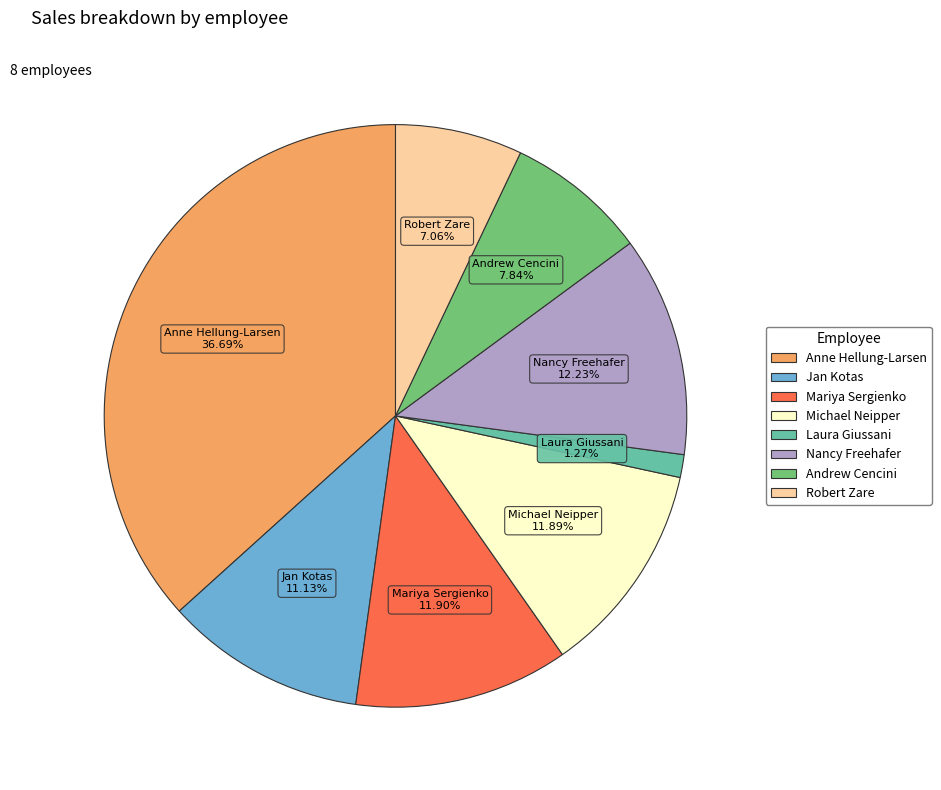

Which slice is the largest?

Anne Hellung-Larsen